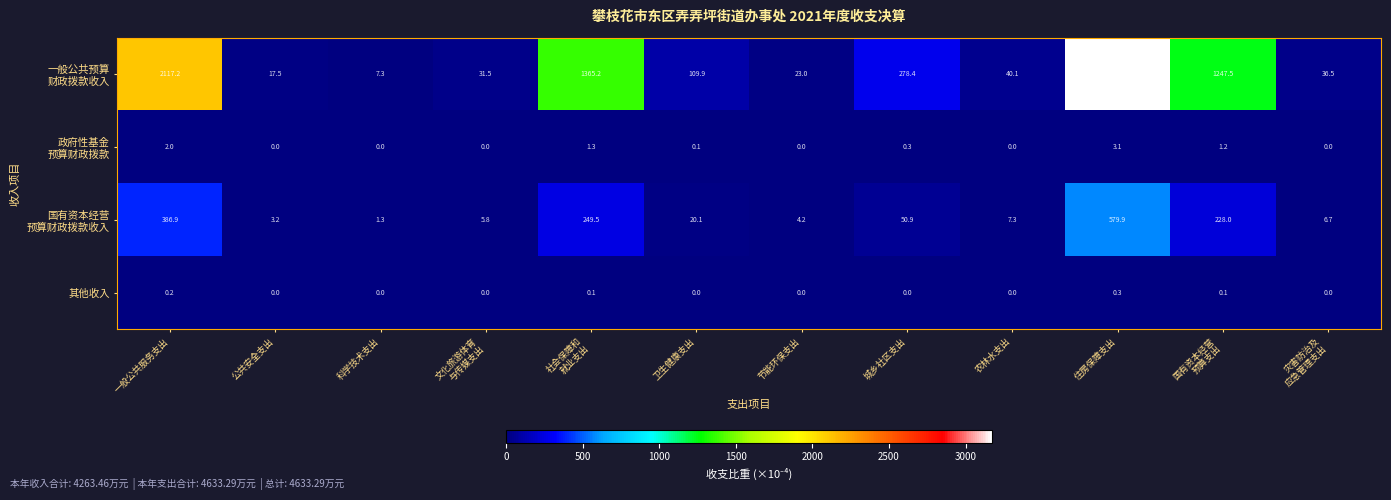

Which label corresponds to the largest value in the chart?

住房保障支出